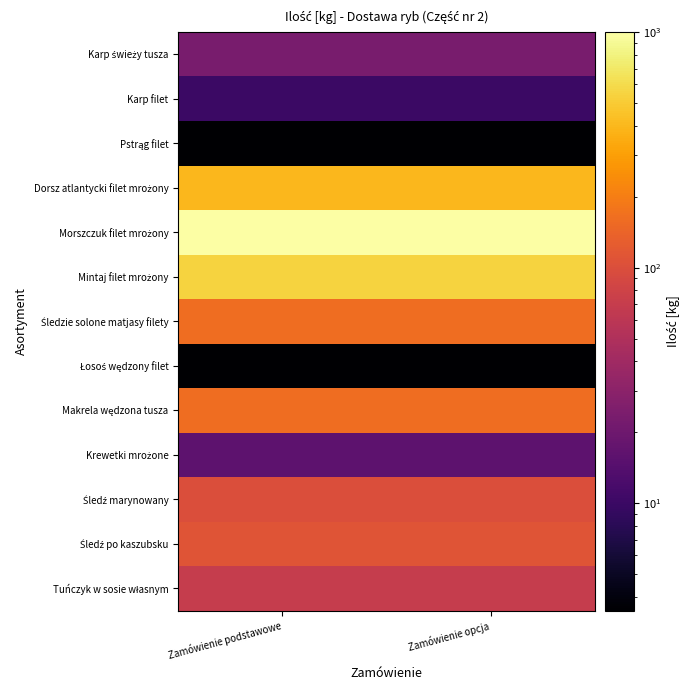

Which has a higher value, Zamówienie opcja or Zamówienie podstawowe?

Zamówienie opcja